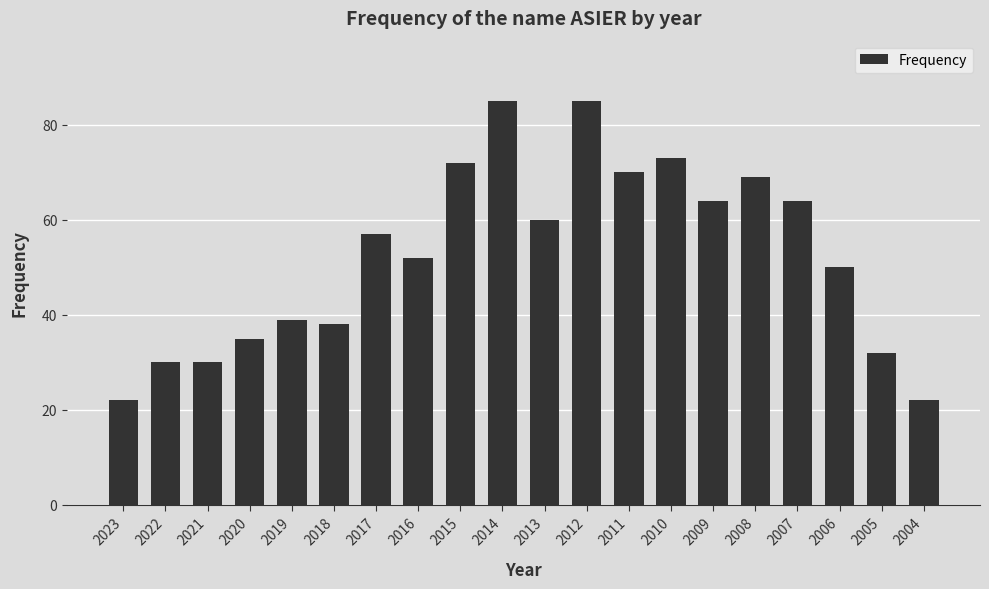

What is the maximum value shown in the chart?

85